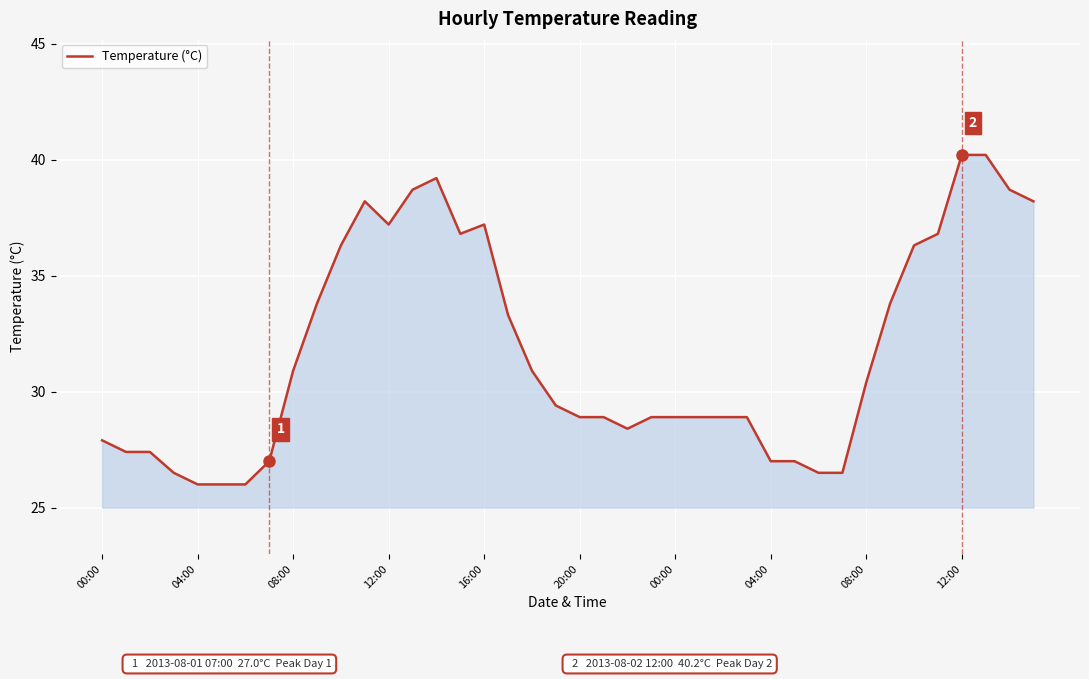

What is the difference between the maximum and minimum values?

14.2